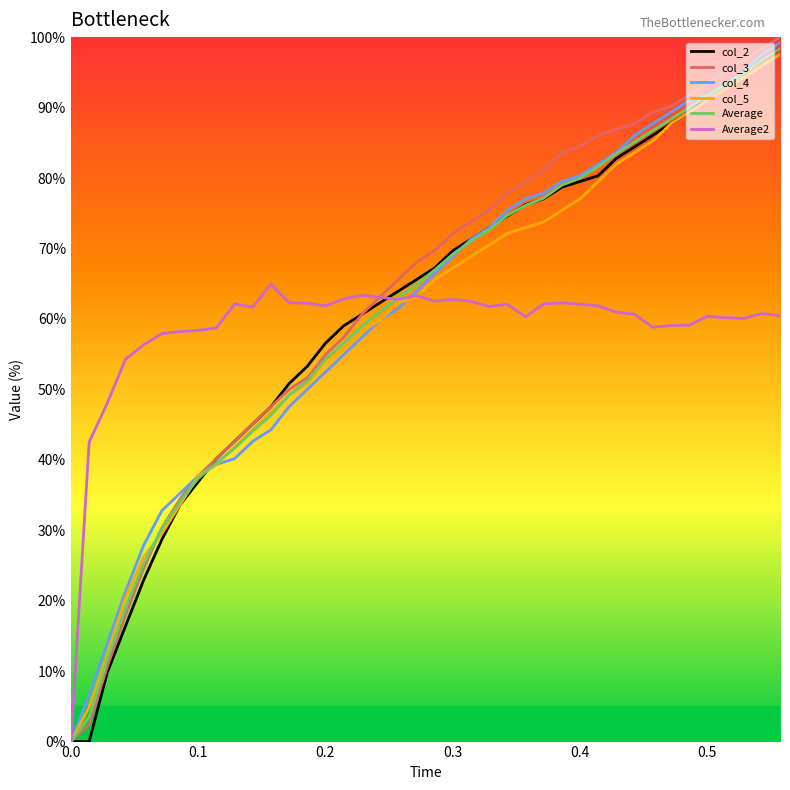

What is the highest value of the Average2 series?

64.9